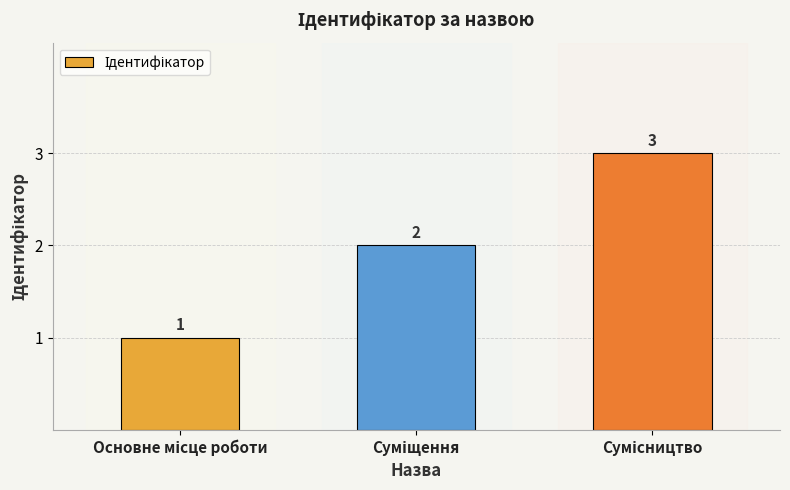

What is the sum of all values?

6